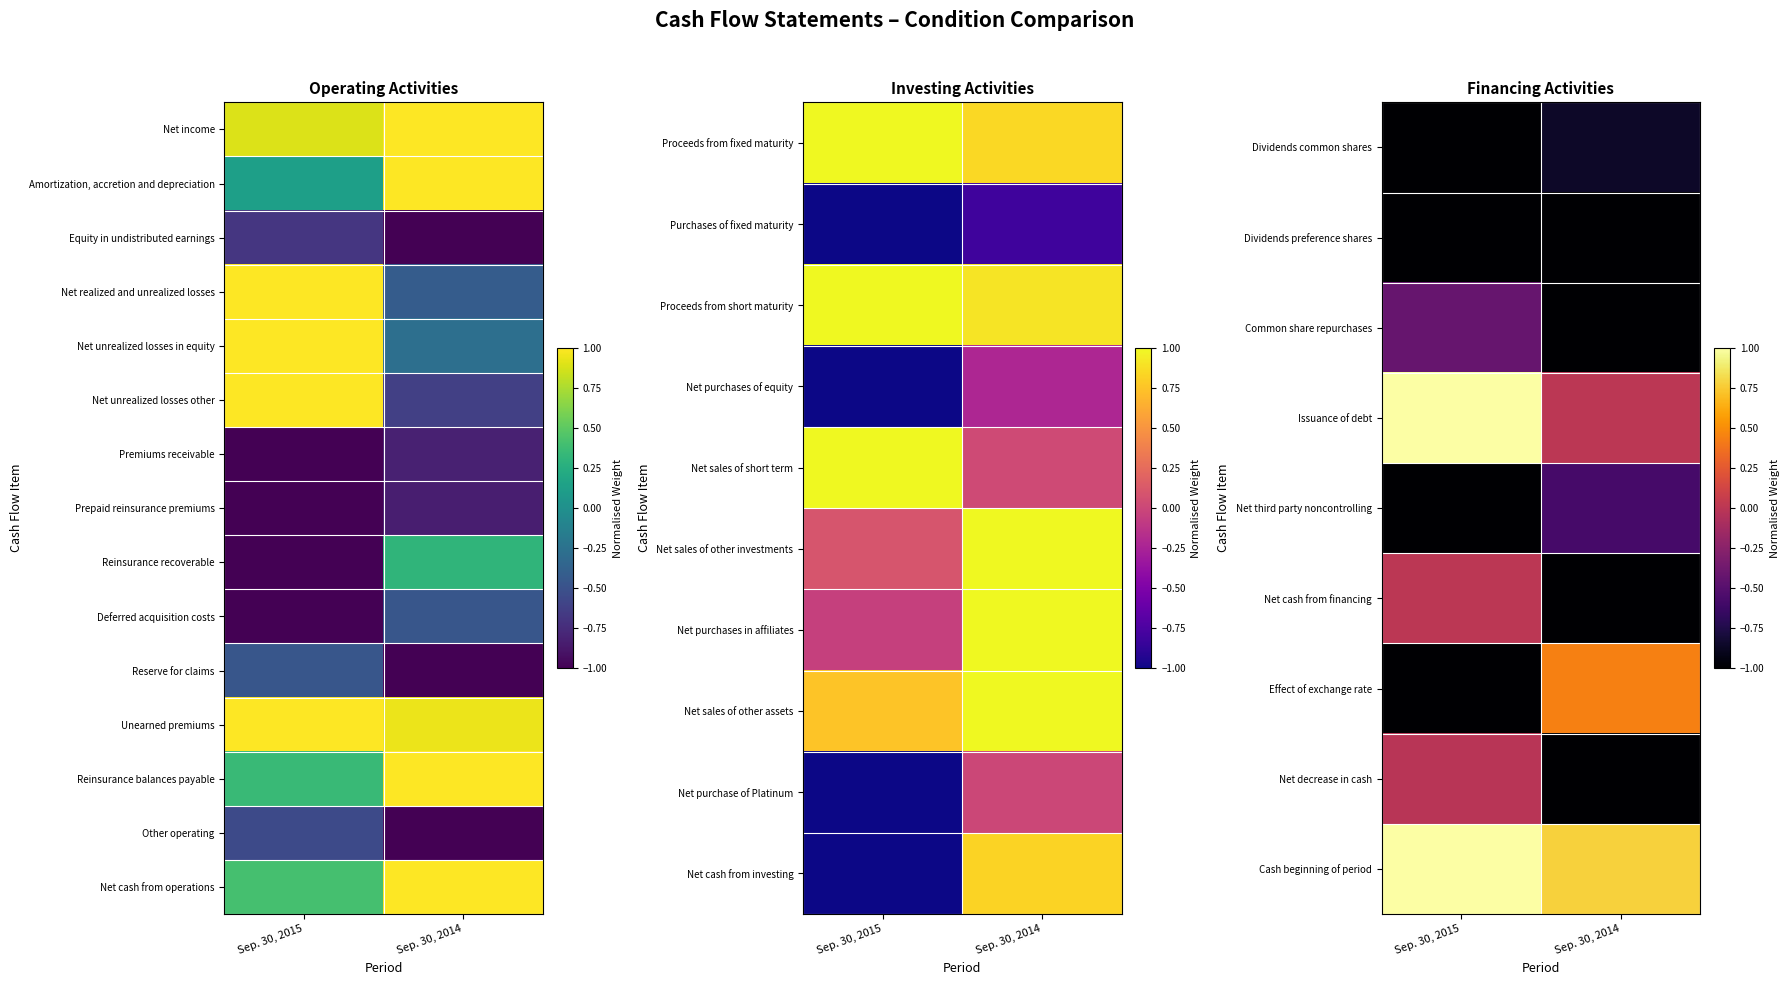

The value of Net decrease in cash at Sep. 30, 2015 is -0.0. True or false?

False